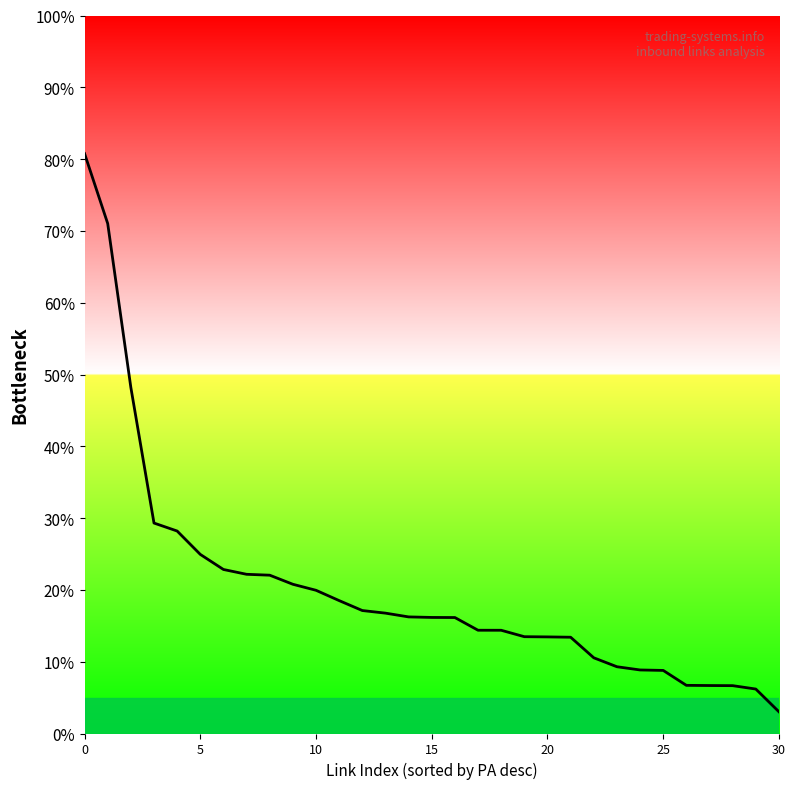

True or false: the data shows 5.0 at 9.

False